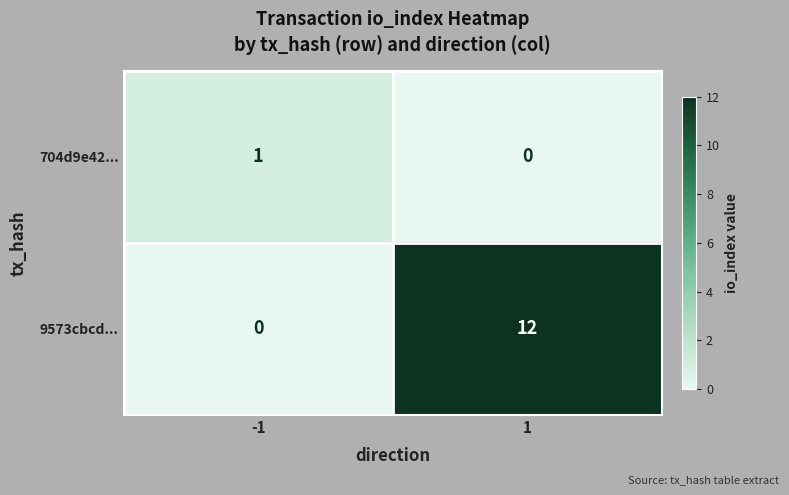

At which category is the sum across all series the highest?

1